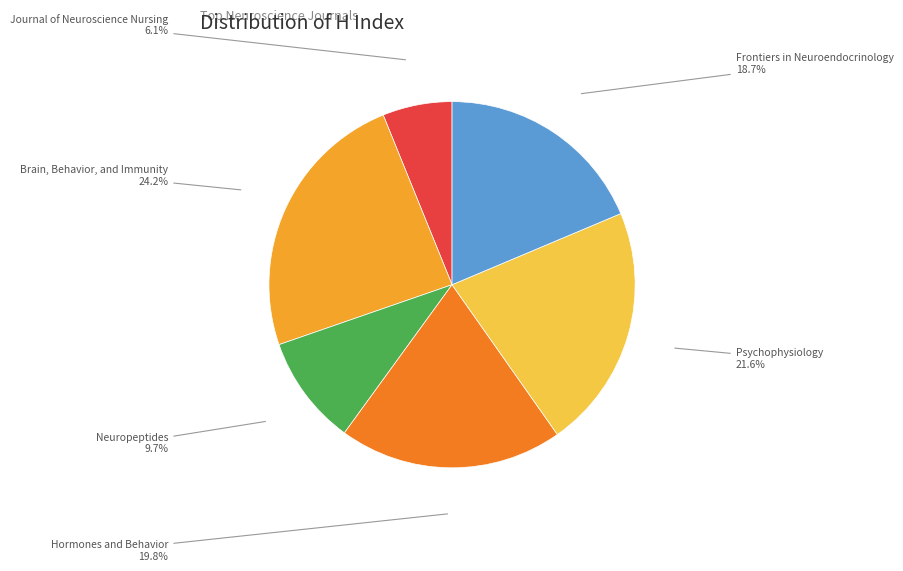

Does any single category account for the majority?

No